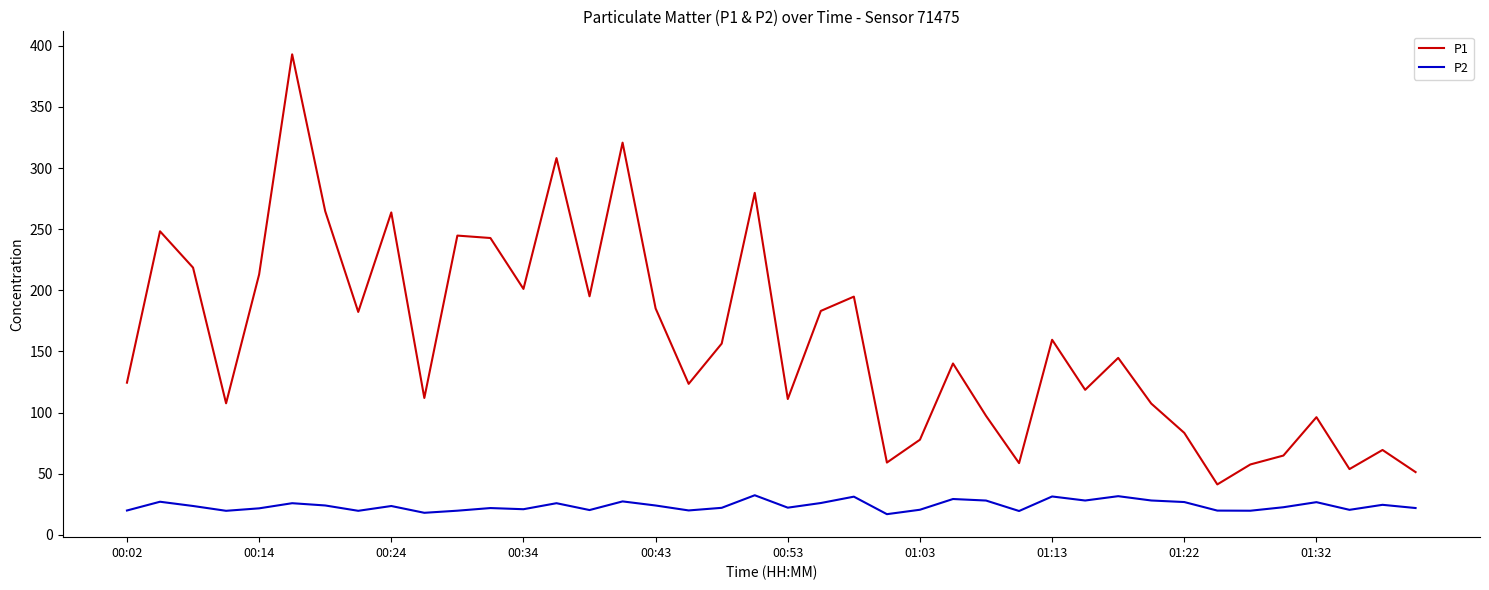

Rank the series by their average value, from lowest to highest.

P2, P1